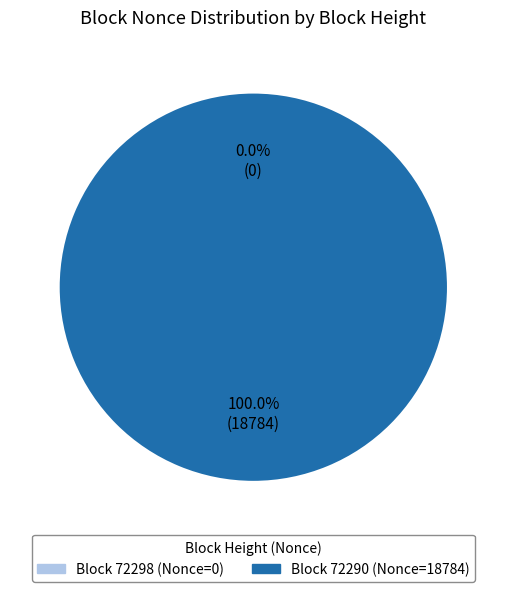

What is the majority slice?

72290